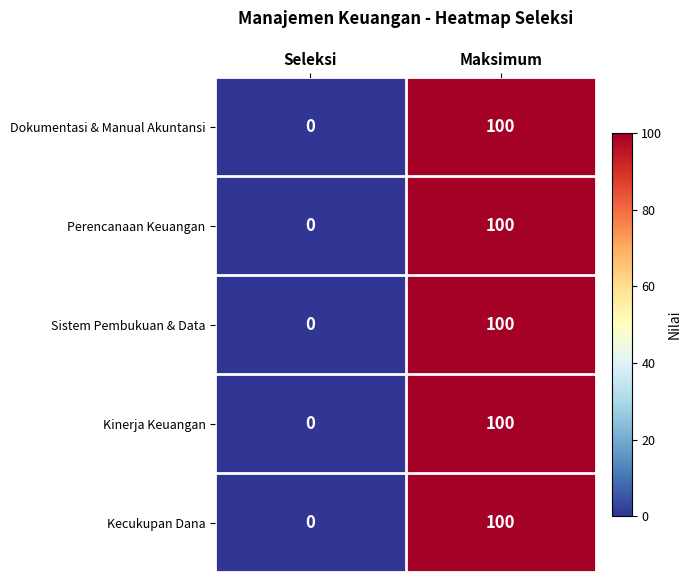

What is the total value across all series at Maksimum?

500